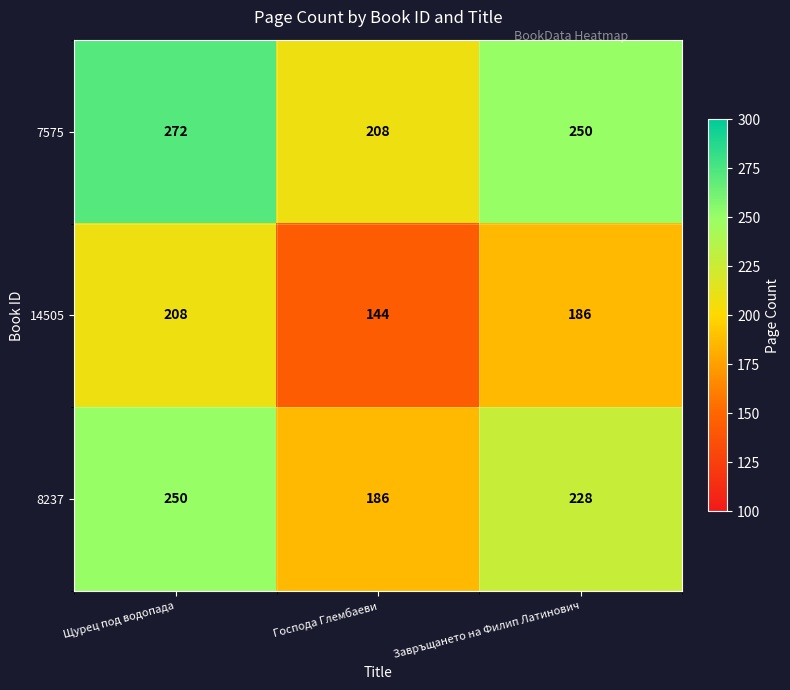

At which category is the sum across all series the highest?

Щурец под водопада